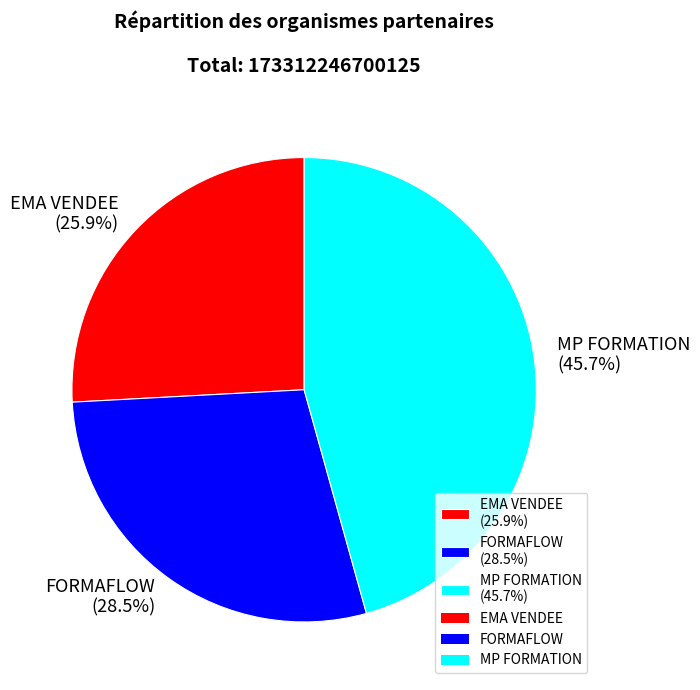

To the nearest percent, what portion does MP FORMATION represent?

46%